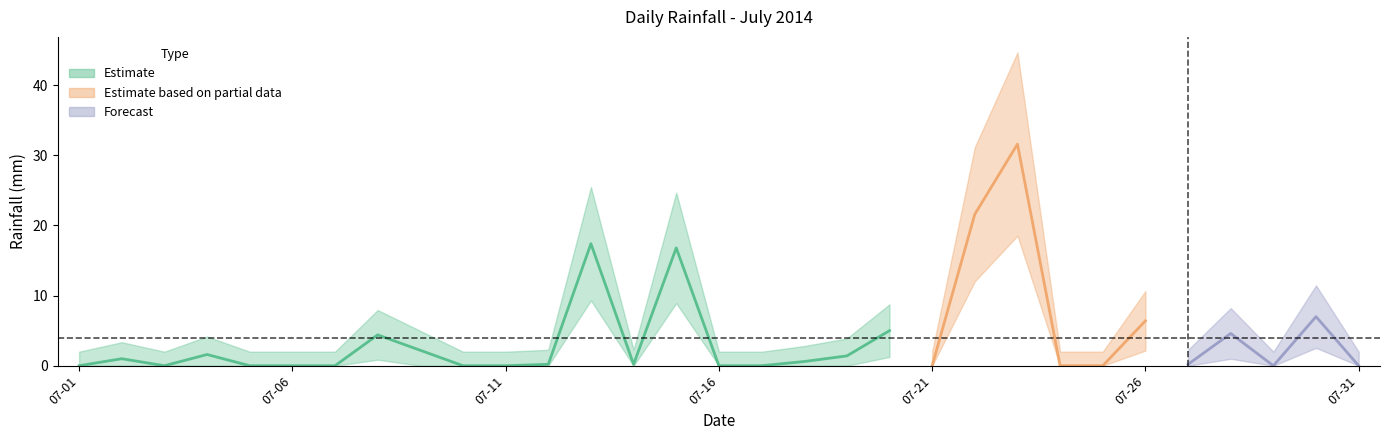

Which category has the highest value across all series?

2014-07-23